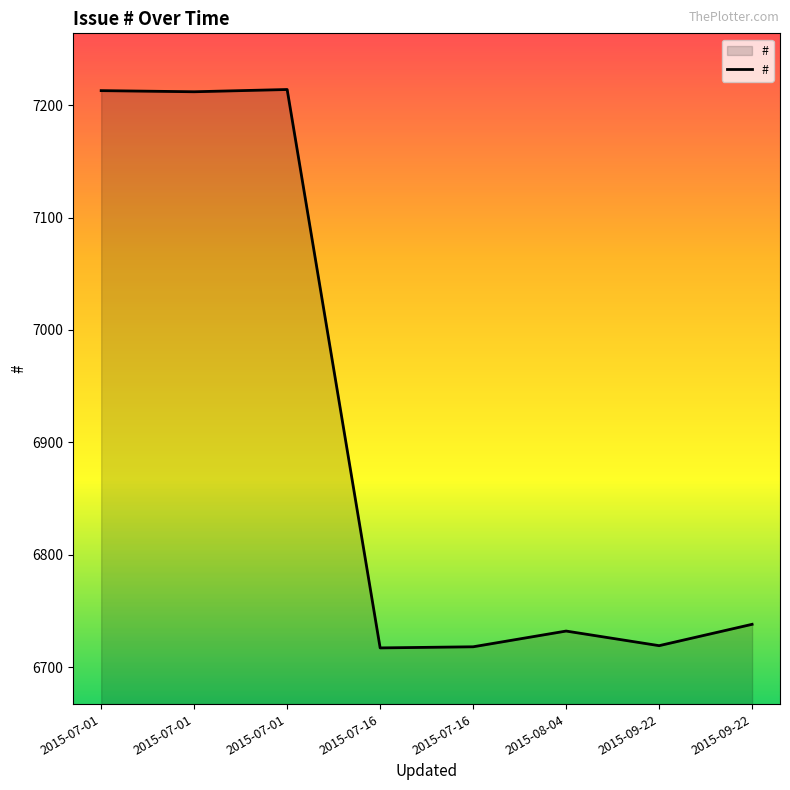

At which label does the data first exceed 6738?

2015-07-01